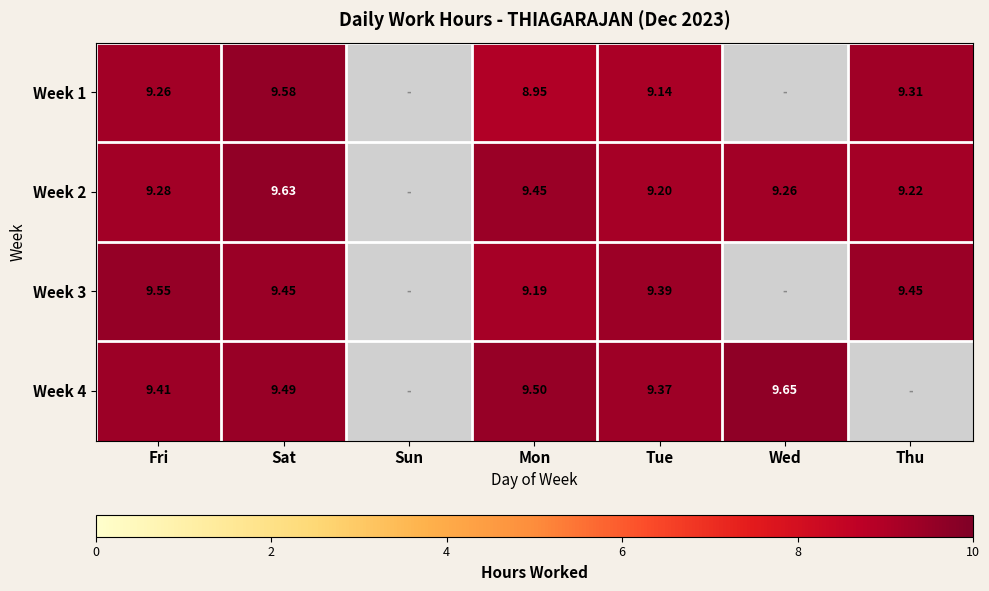

Is the value of Week 3 at Tue greater than the value of Week 4 at Wed?

No